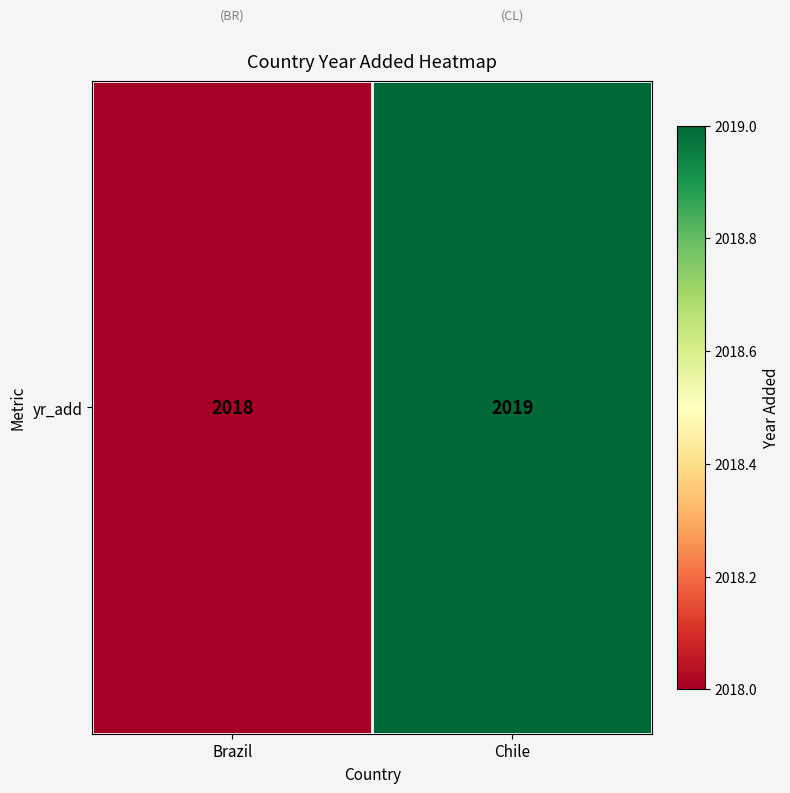

Between Chile and Brazil, which is larger?

Chile